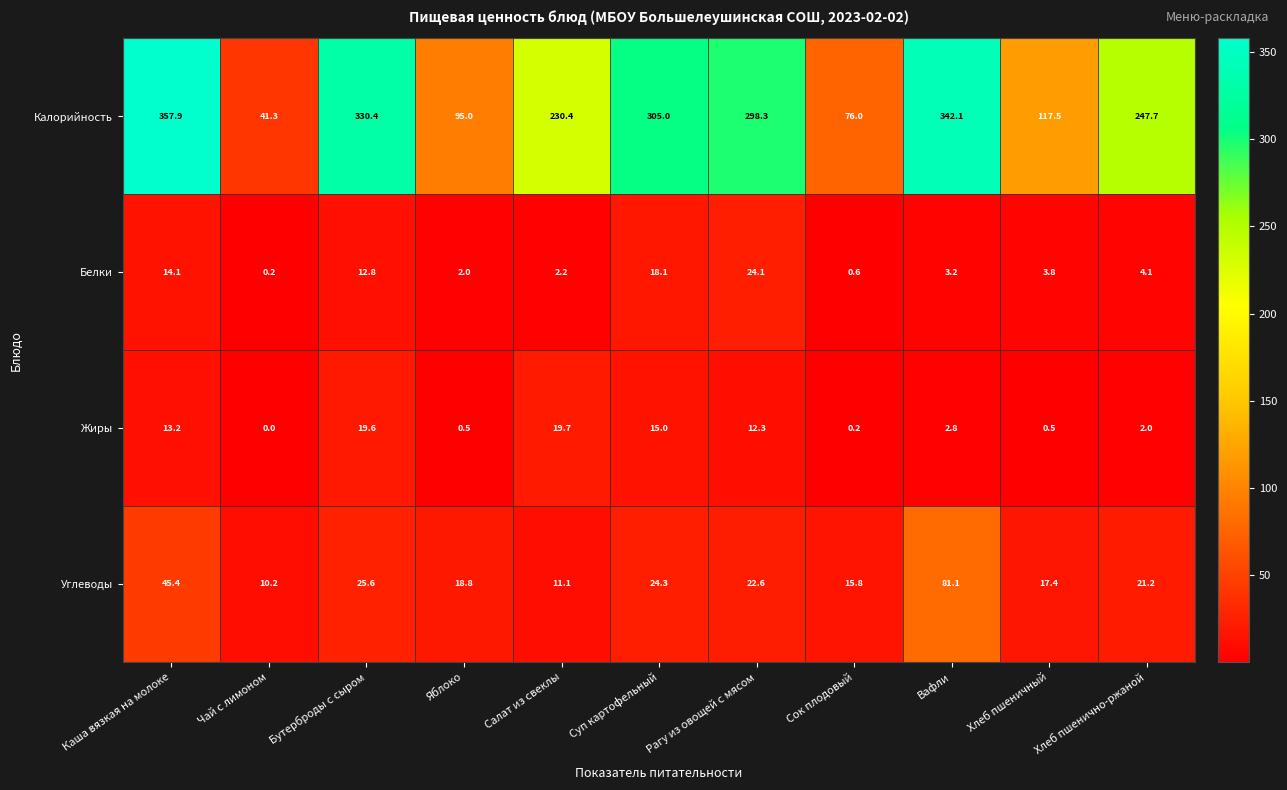

The Калорийность series shows 9.5 at Чай с лимоном. True or false?

False